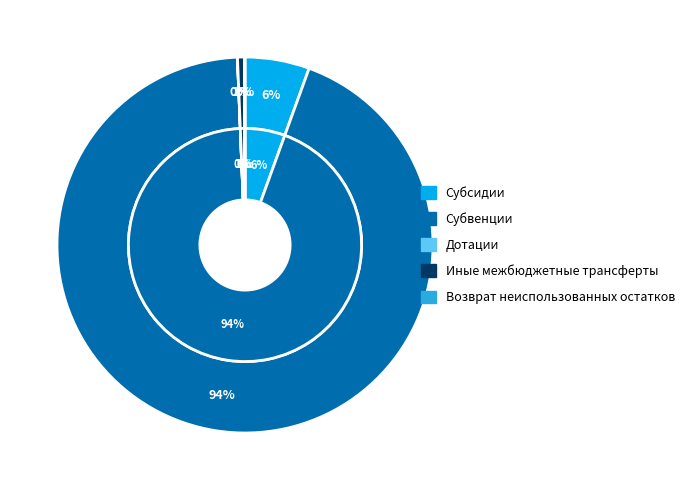

Which slice is the smallest?

Дотации